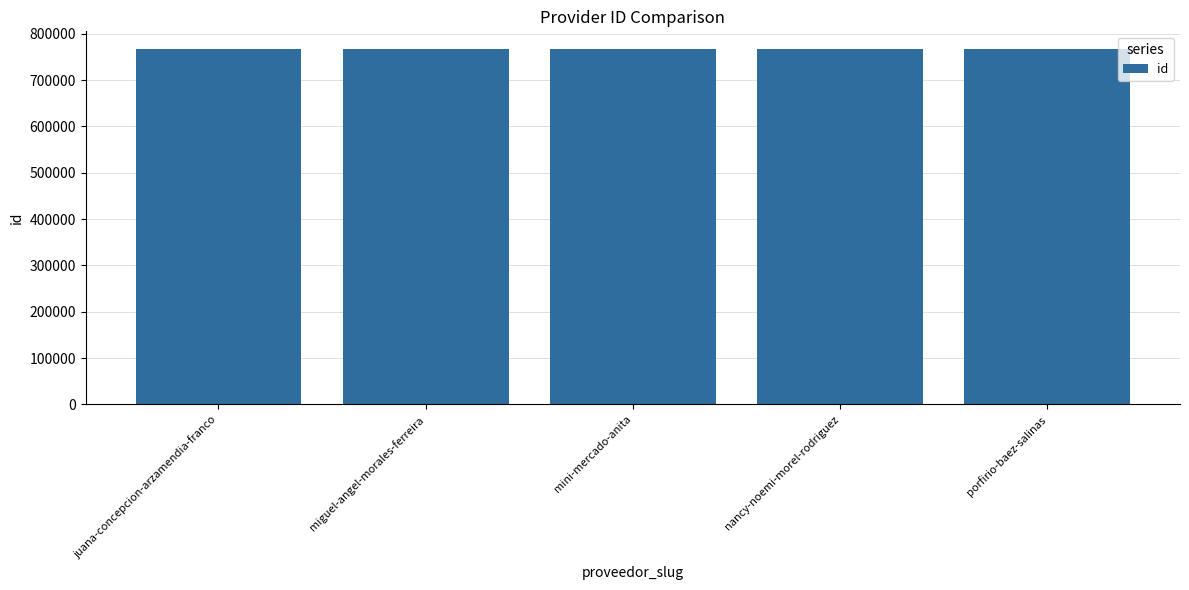

What is the average value?

766828